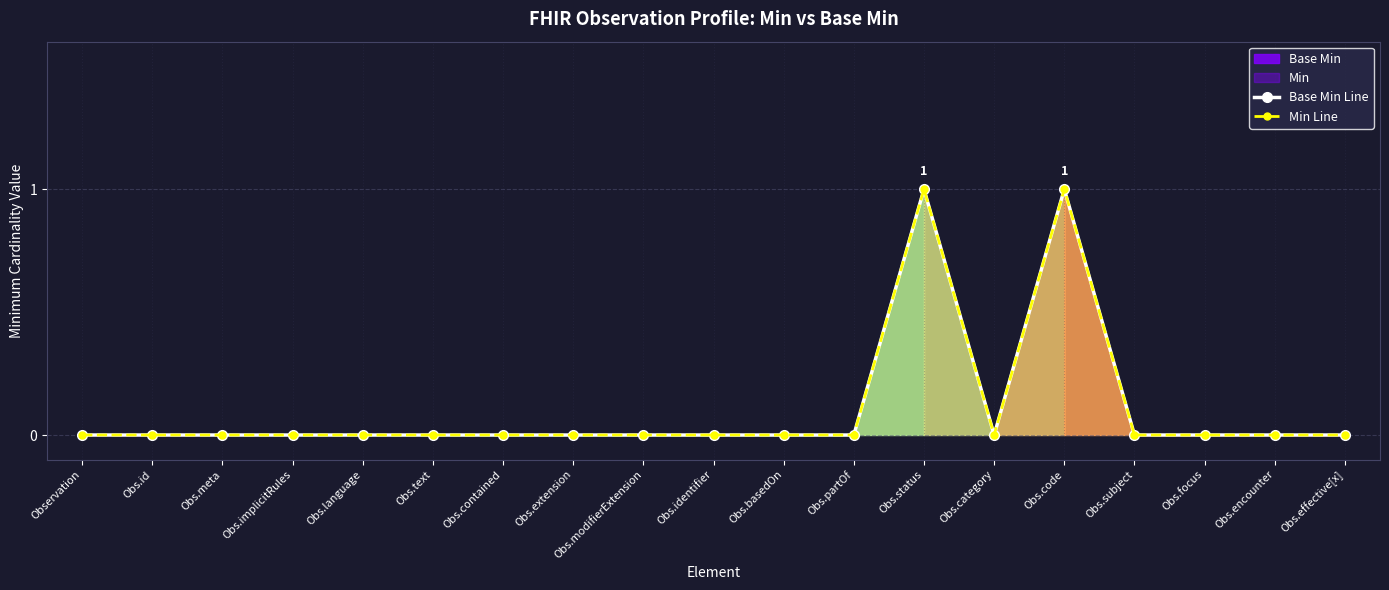

Which category has the lowest value across all series?

Observation